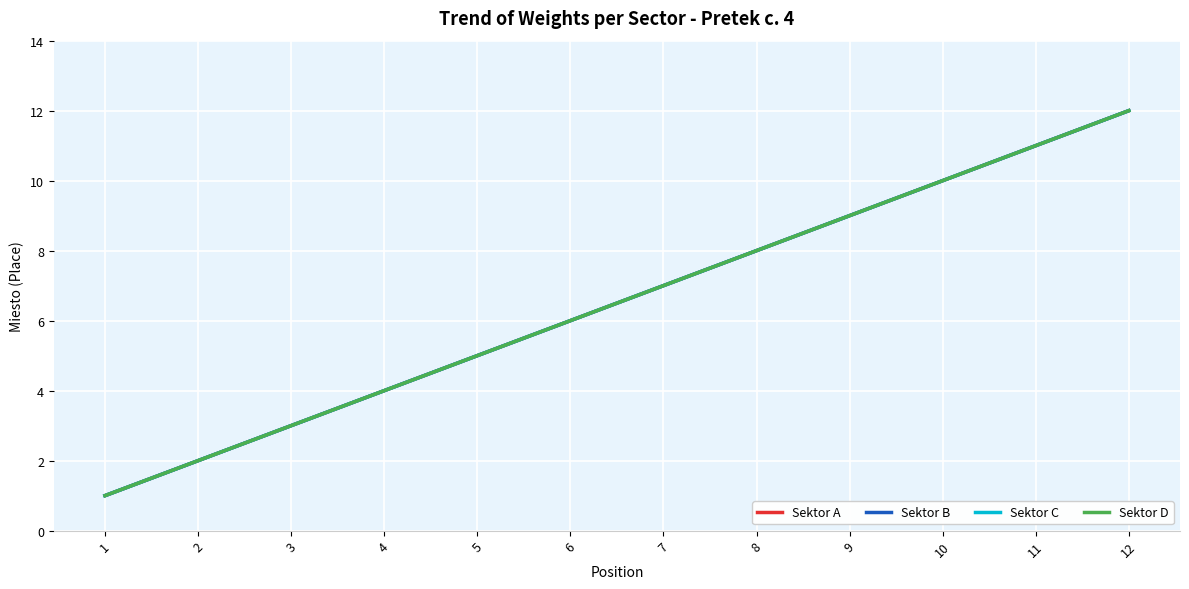

Does the chart have visible grid lines?

Yes